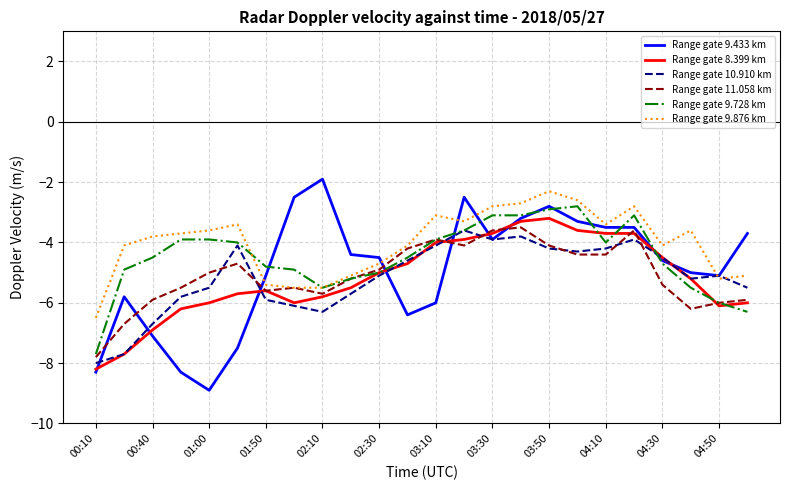

What is the maximum value shown in the chart?

-1.9